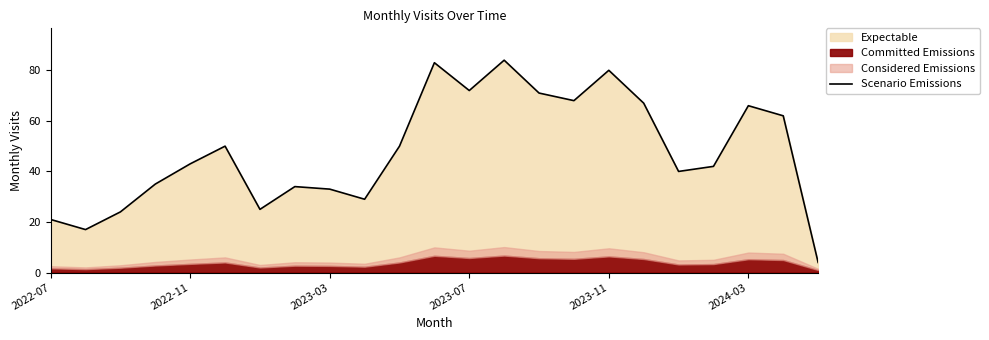

Between 2023-03 and 17, which is larger?

17